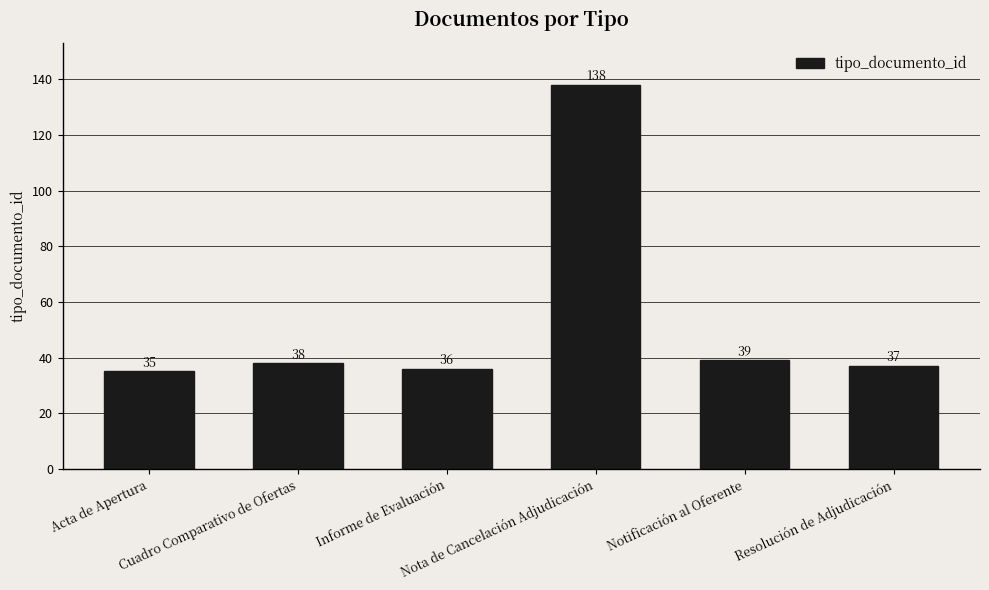

What is the difference between the second highest and second lowest values?

3